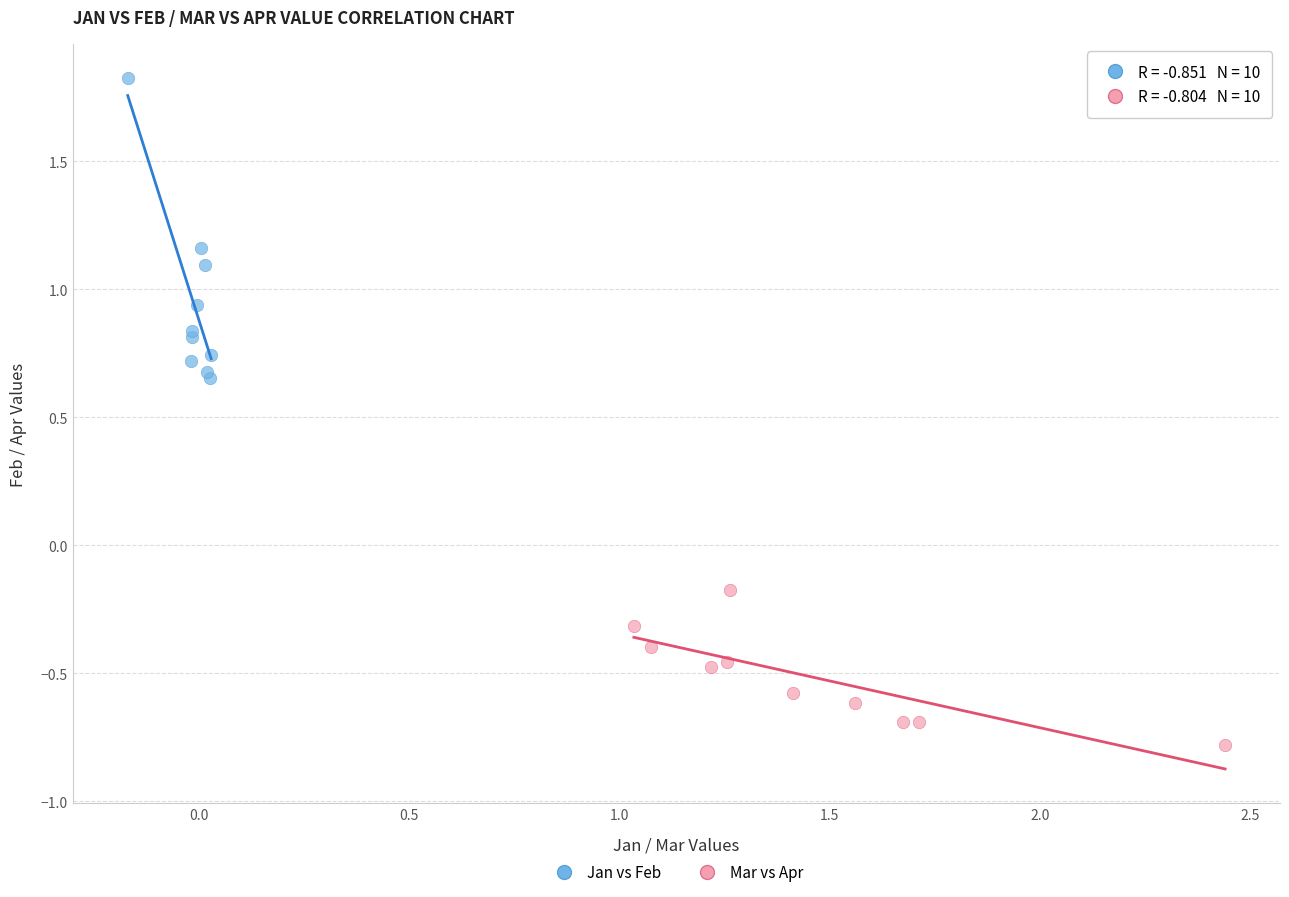

Which series has the widest spread of Y values?

Jan vs Feb